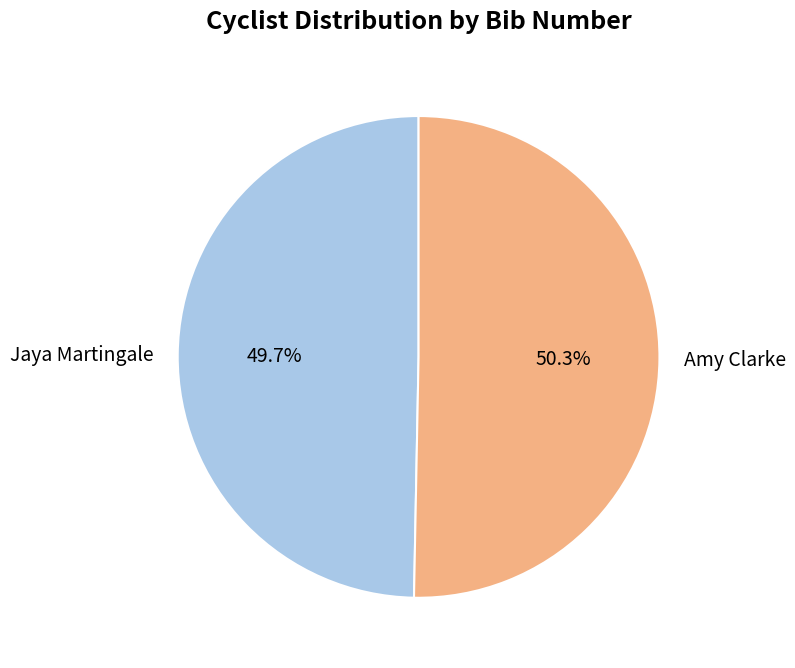

Is there a majority slice in this chart?

Yes